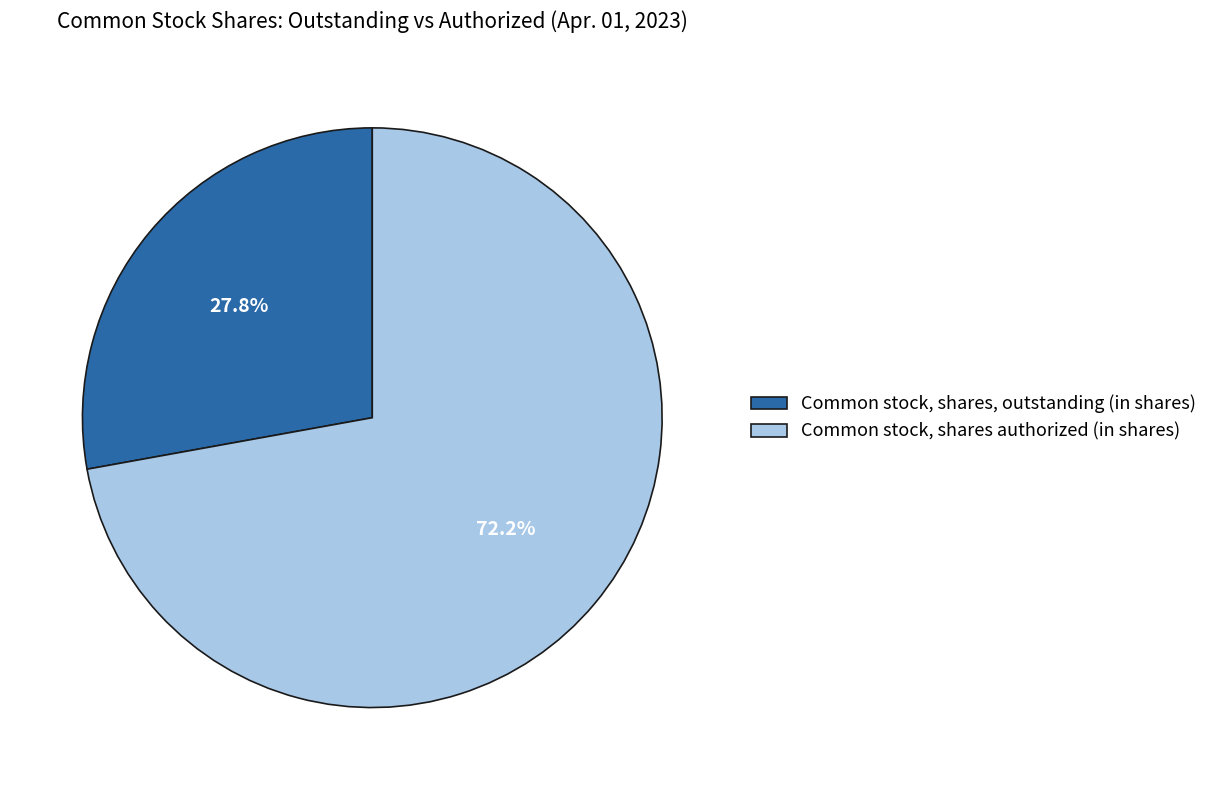

Is it true that Common stock, shares authorized (in shares) is 85% of the pie?

False